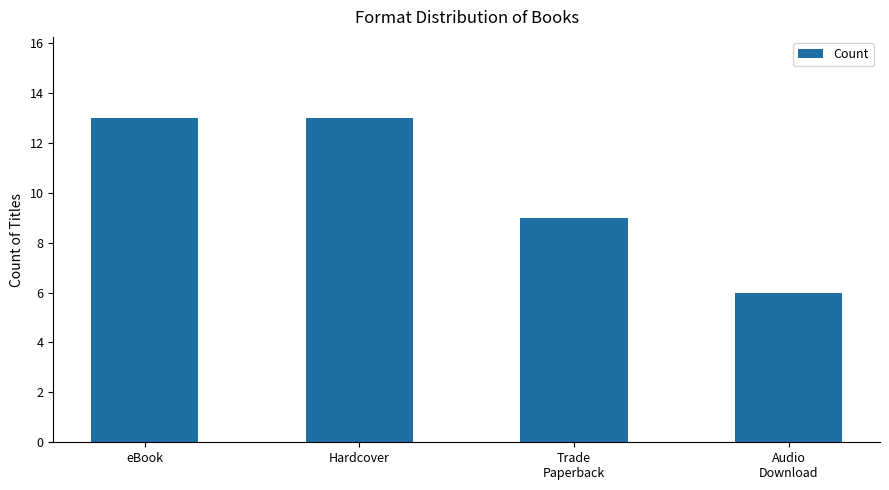

What position from the left is Audio
Download?

4